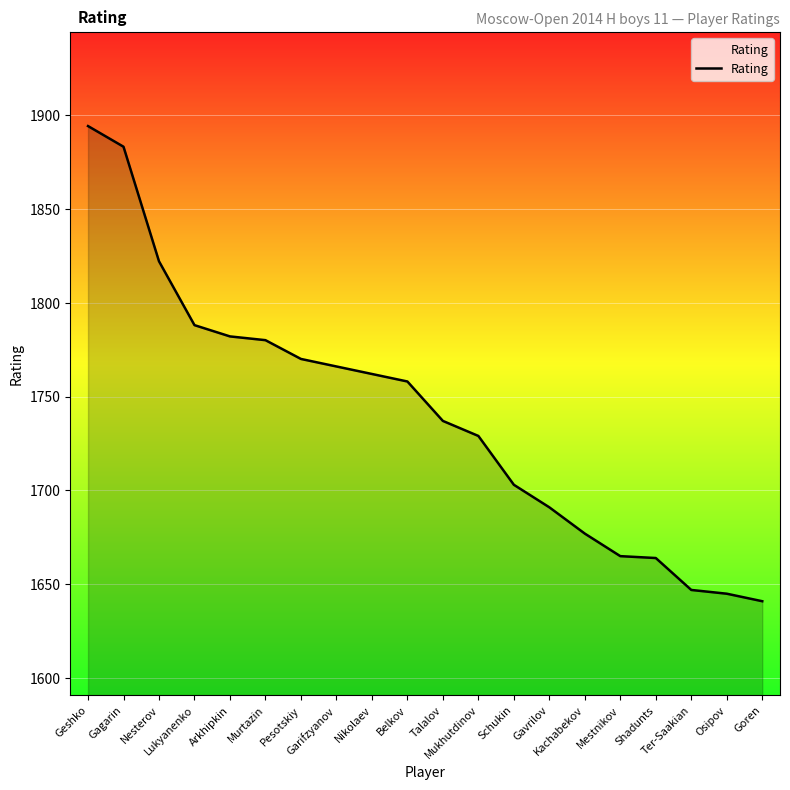

What is the sum of the values at Ter-Saakian and Mukhutdinov?

3376